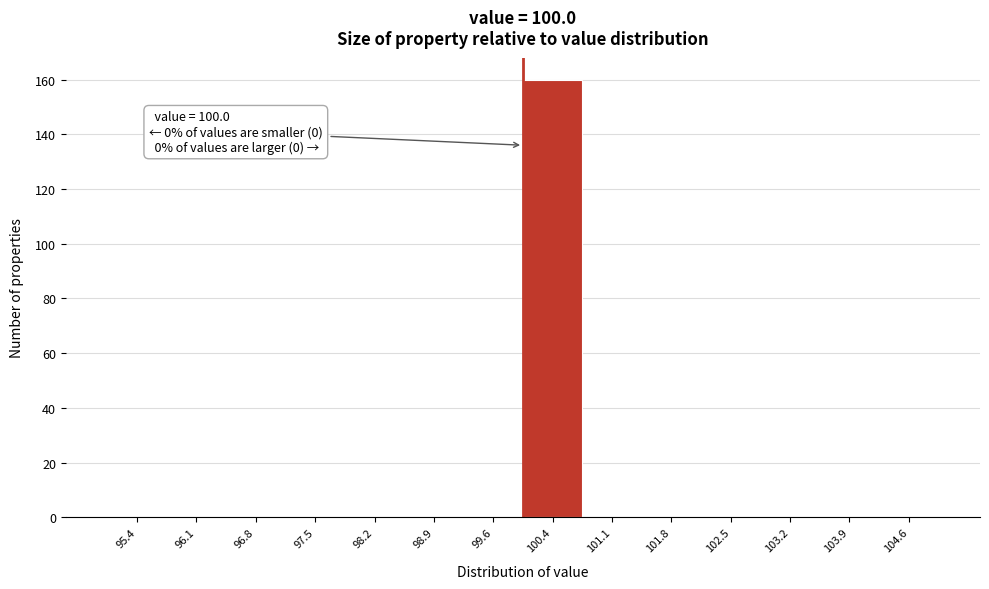

Over which range of the x-axis is the bar tallest?

100.0 to 100.7